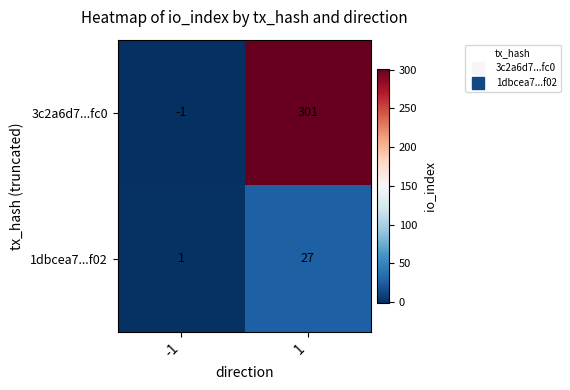

At how many categories does at least one series exceed 149?

1